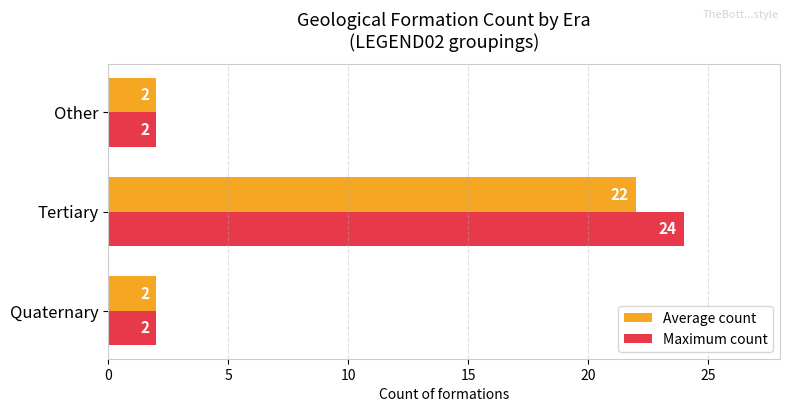

Is it true that Maximum count equals 1 at Quaternary?

False